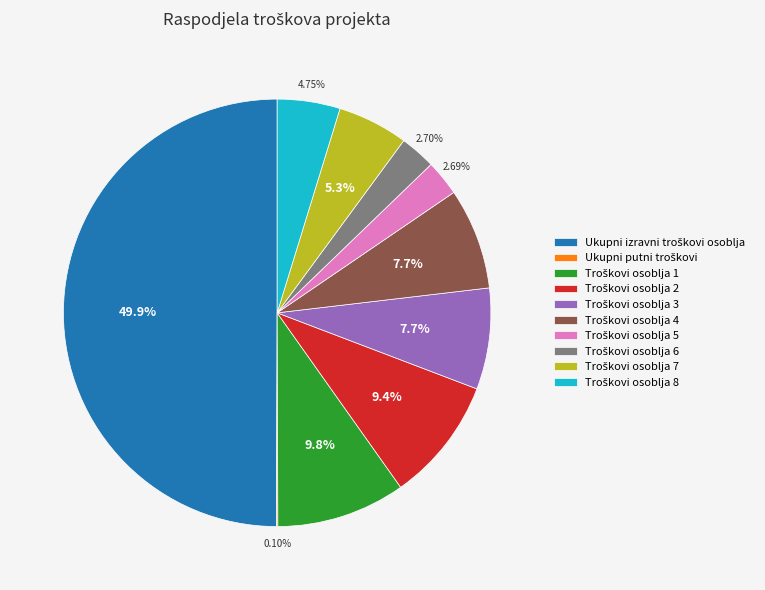

Combined, do Ukupni izravni troškovi osoblja and Troškovi osoblja 3 account for over 50%?

Yes